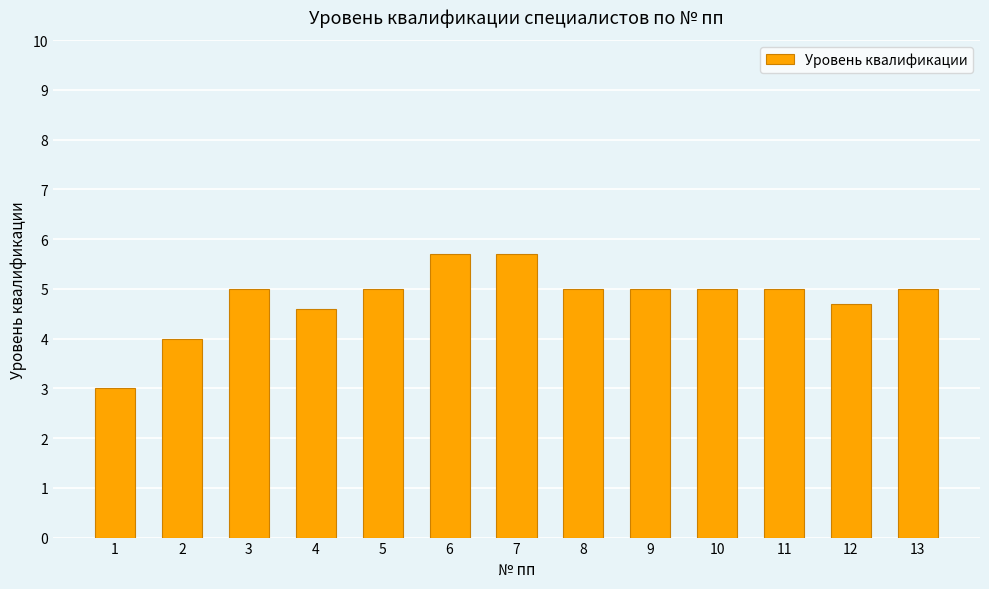

How many values are between 4 and 5?

10